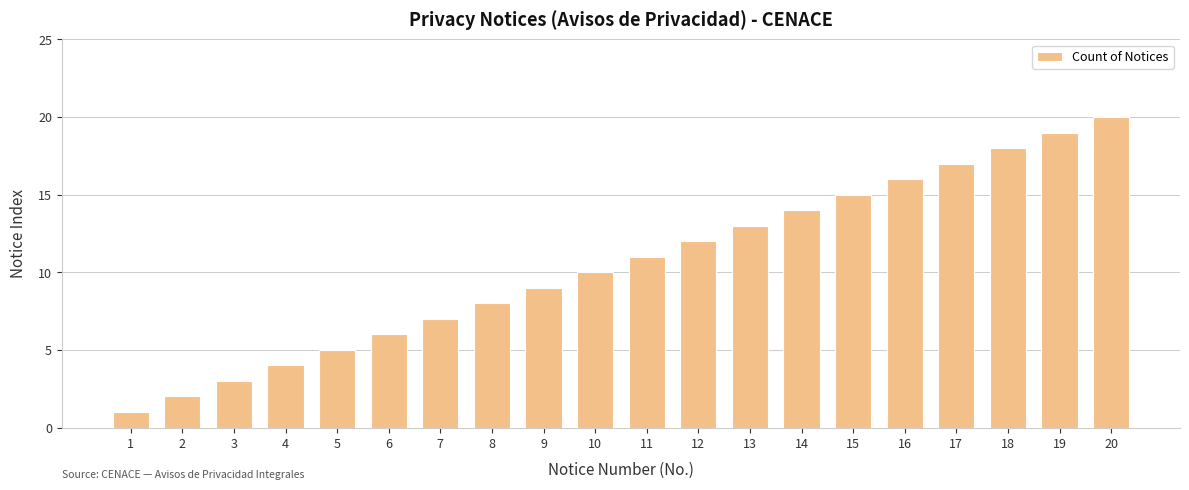

Does the chart contain any negative values?

No